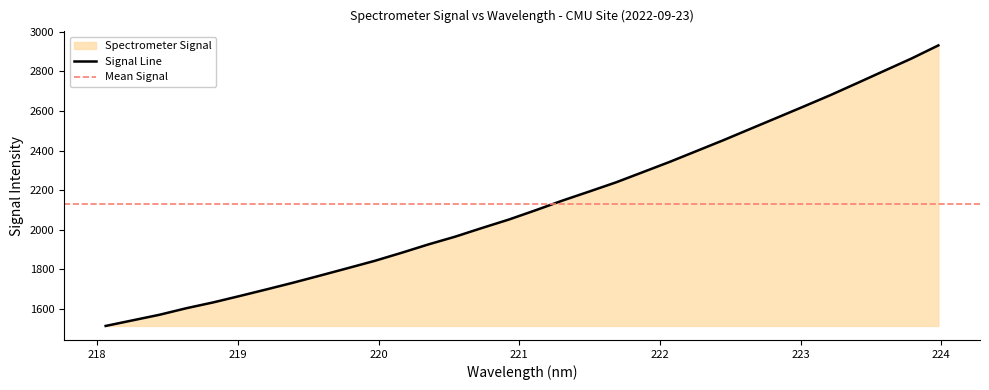

What position from the left is 220.7354?

15